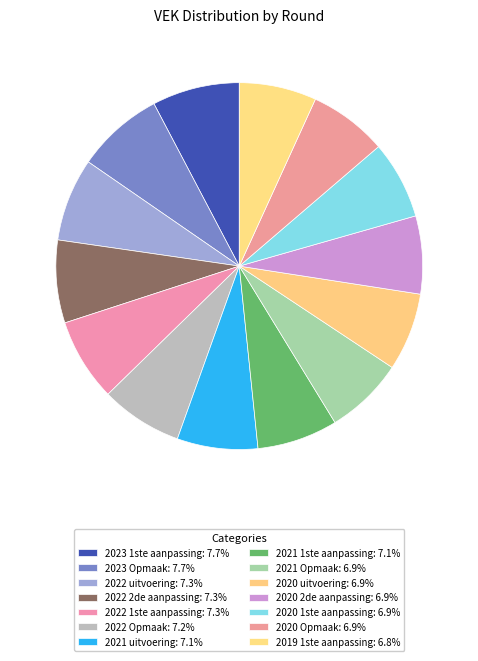

What is the change in value from 2022 uitvoering to 2021 uitvoering?

-12